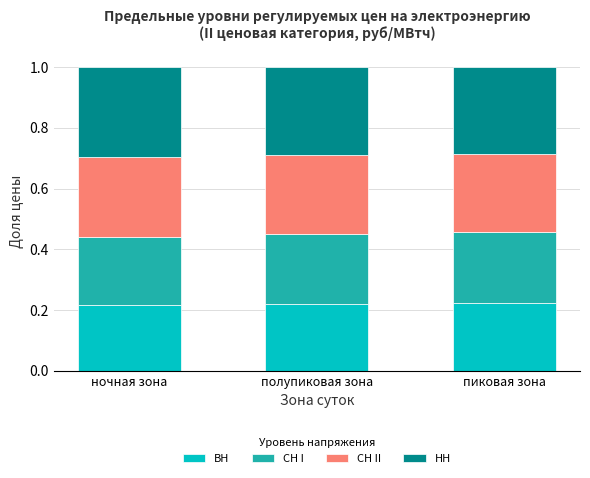

What is the total value across all series at ночная зона?

1.0